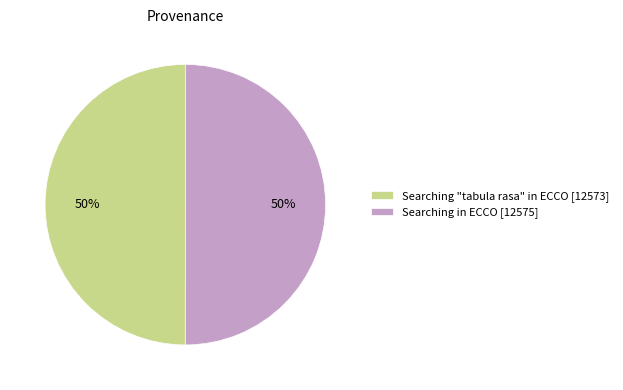

What is the ratio of the value at Searching "tabula rasa" in ECCO [12573] to the value at Searching in ECCO [12575]?

1.0